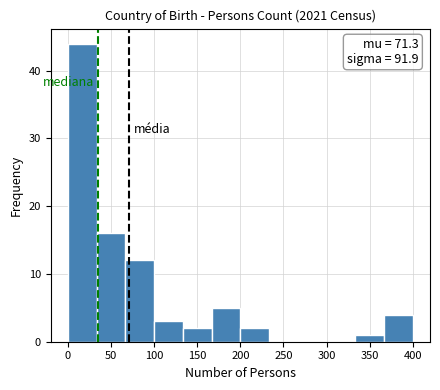

Over which range of the x-axis is the bar tallest?

0 to 35